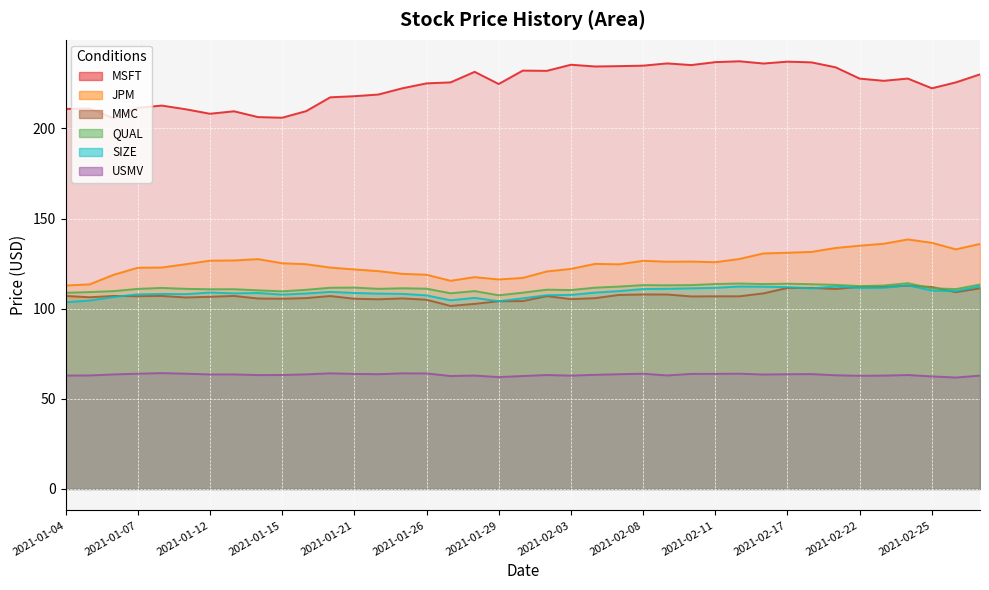

Which series has the widest spread of values?

MSFT